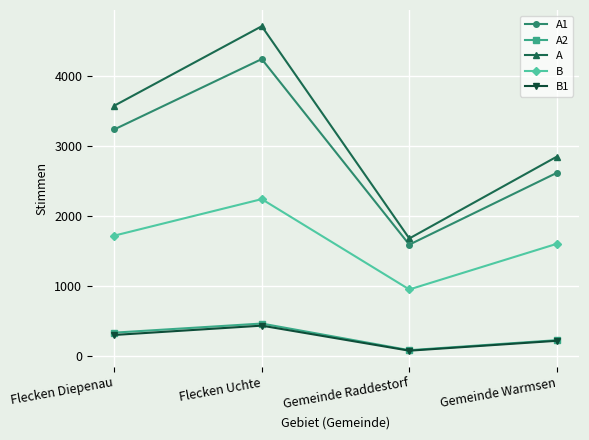

At which category does the chart reach its minimum across all series?

Gemeinde Raddestorf